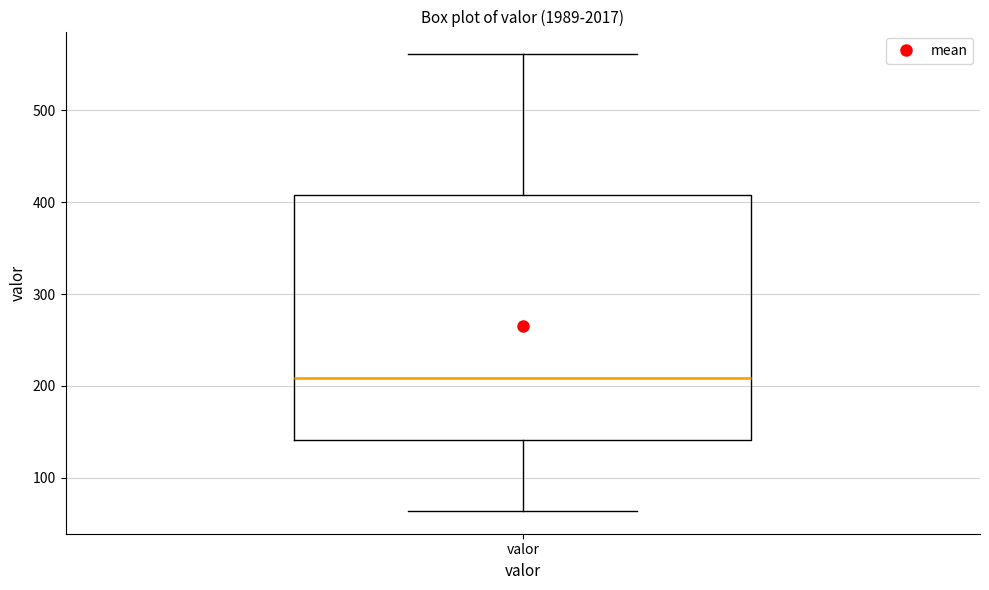

Transcribe this box plot: give where the median line is, the range the box spans, and where the two whiskers end, as read against the y-axis. The values are not printed on the chart, so give them approximately, as read against the axis.

median 210, box 140 to 410, whiskers 60 to 560